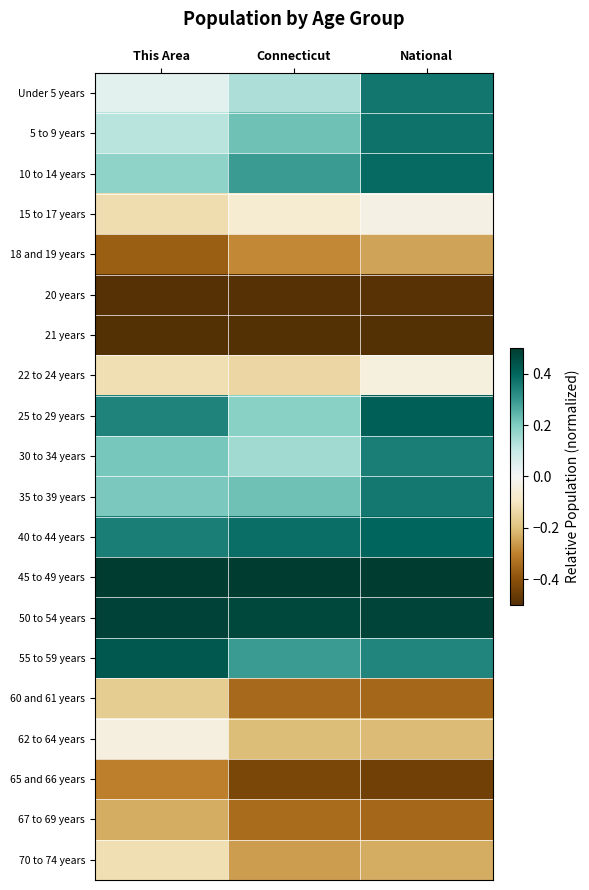

Rank the series at National from highest to lowest value.

45 to 49 years, 50 to 54 years, 25 to 29 years, 40 to 44 years, 10 to 14 years, 5 to 9 years, Under 5 years, 35 to 39 years, 30 to 34 years, 55 to 59 years, 15 to 17 years, 22 to 24 years, 62 to 64 years, 70 to 74 years, 18 and 19 years, 67 to 69 years, 60 and 61 years, 65 and 66 years, 20 years, 21 years